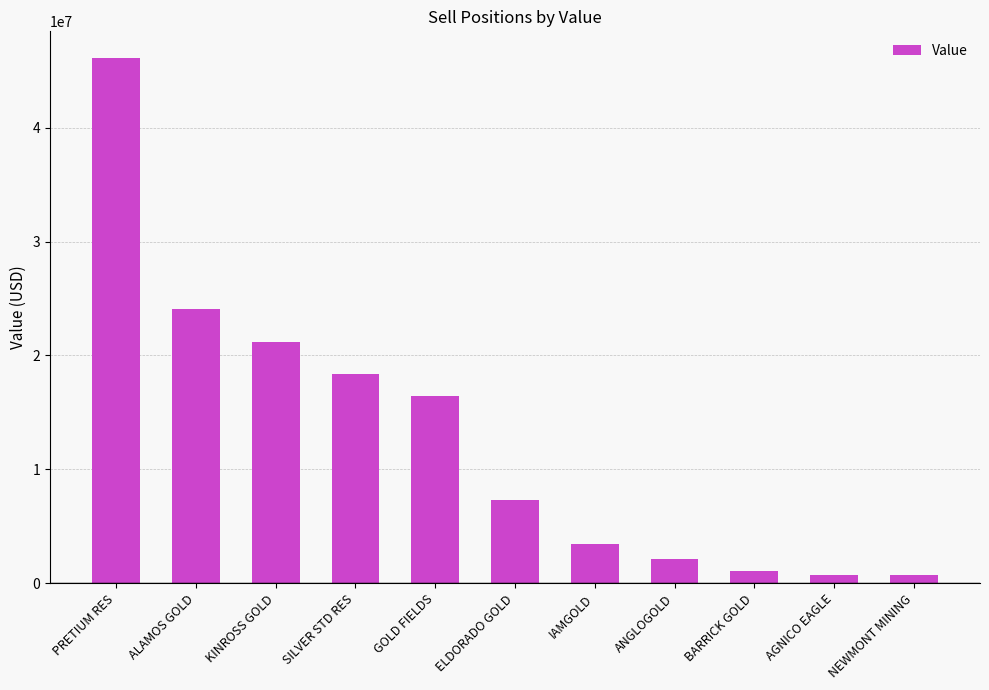

Which category has the highest value across all series?

PRETIUM RES